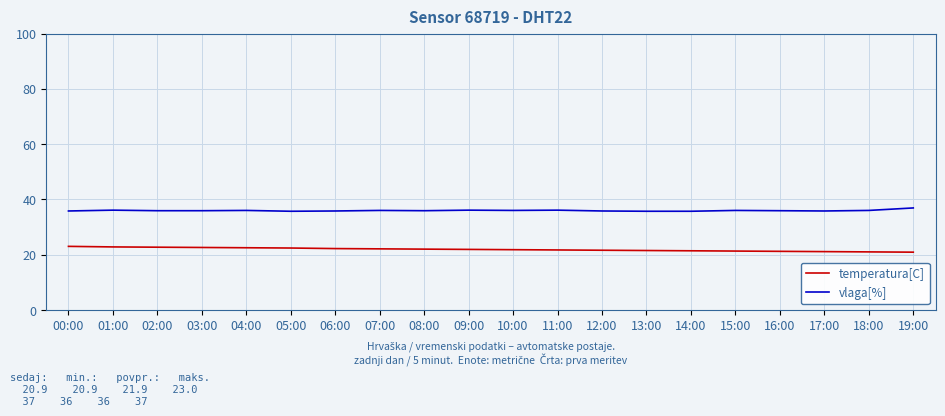

True or false: vlaga[%] and temperatura[C] intersect in this chart.

False